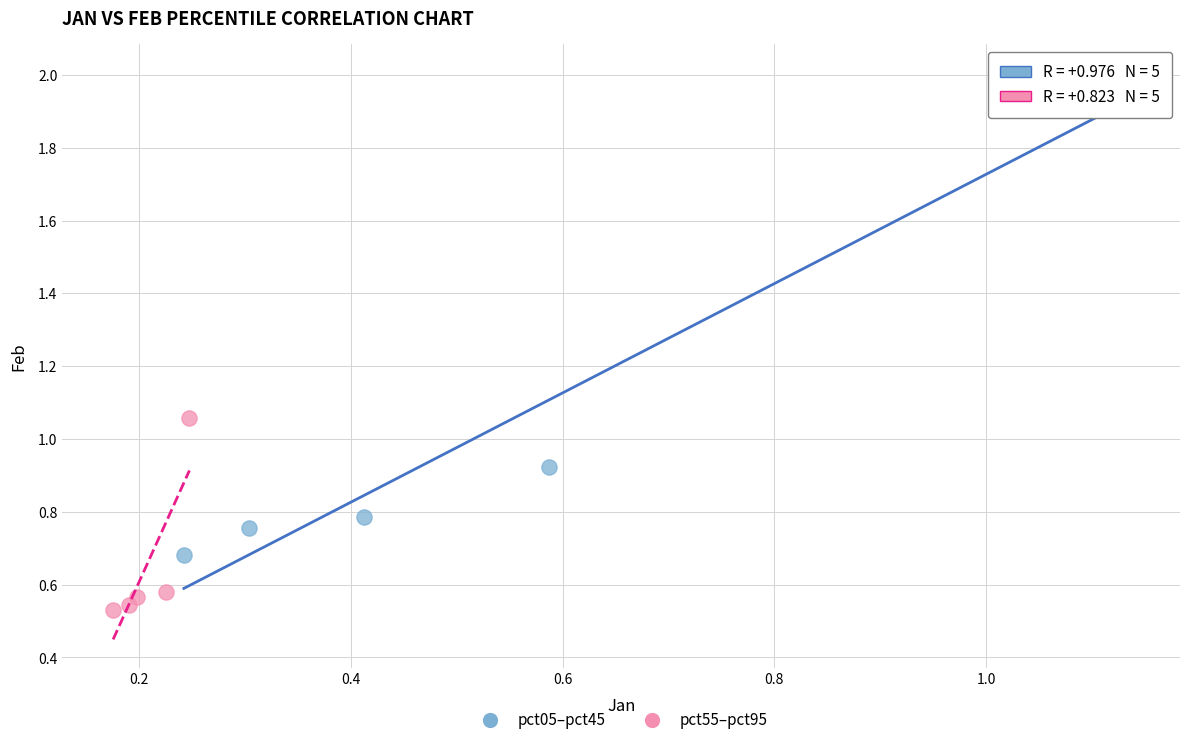

Which series has the largest Y range (max minus min)?

pct05–pct45